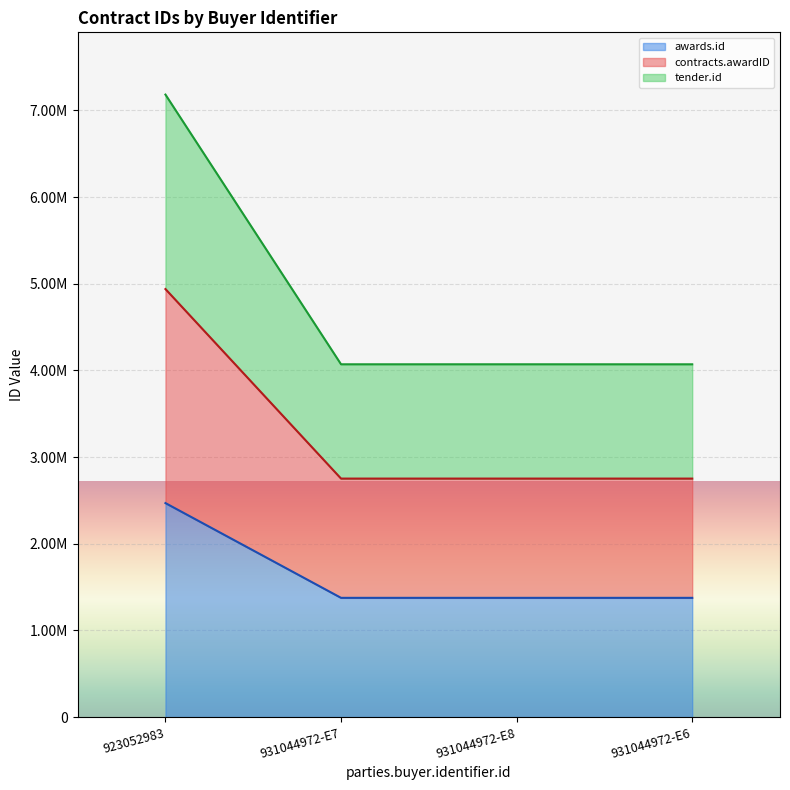

True or false: contracts.awardID and awards.id intersect in this chart.

False